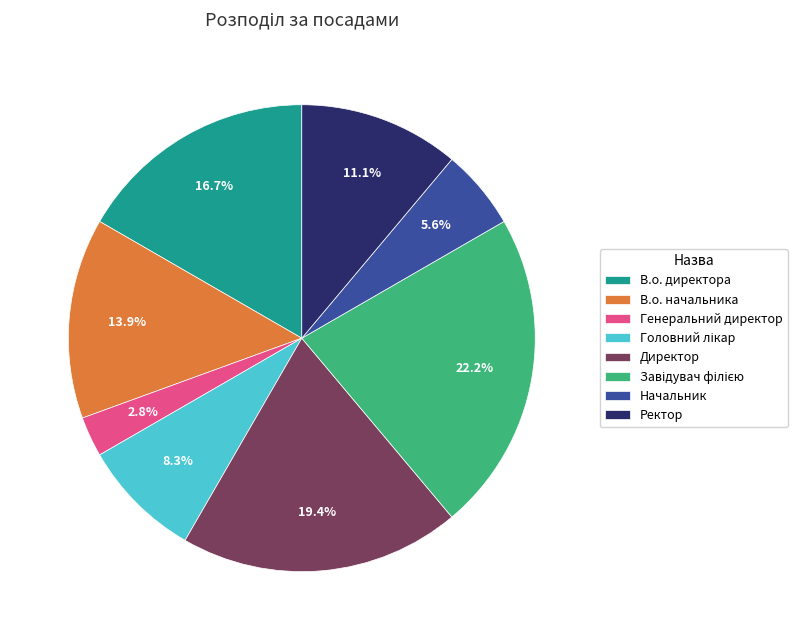

Which category has the smallest portion of the pie?

Генеральний директор